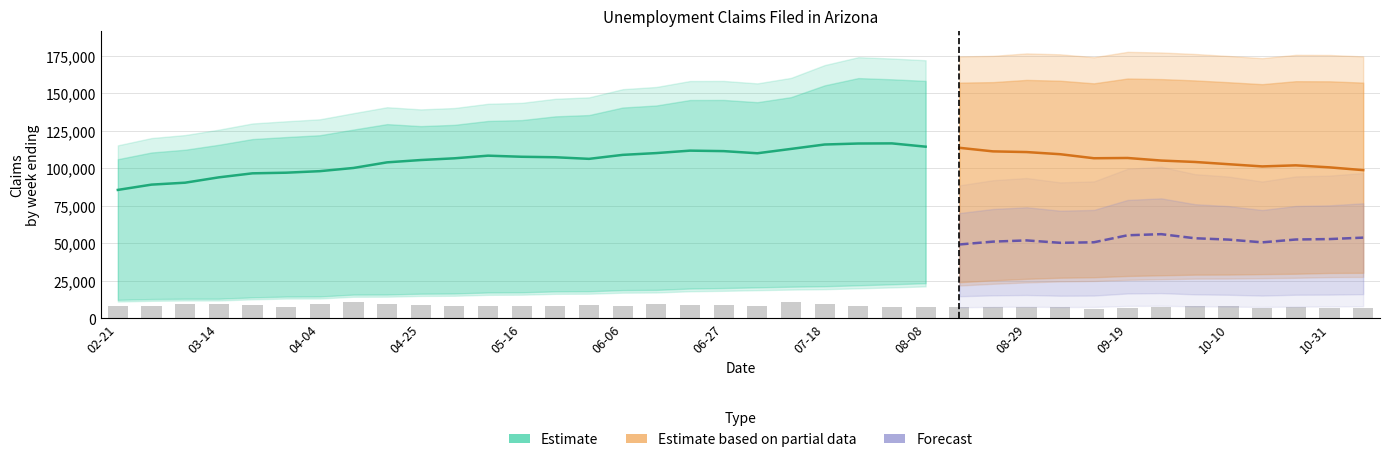

What is the difference between the maximum and second lowest values in the UI series?

27476